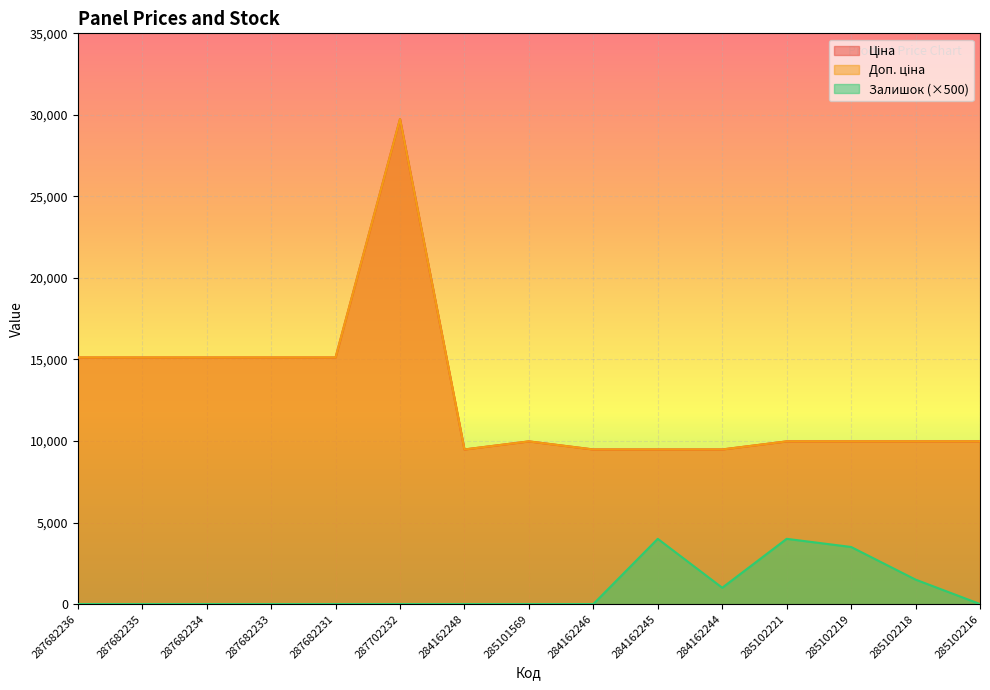

How many lines are shown in the chart?

3